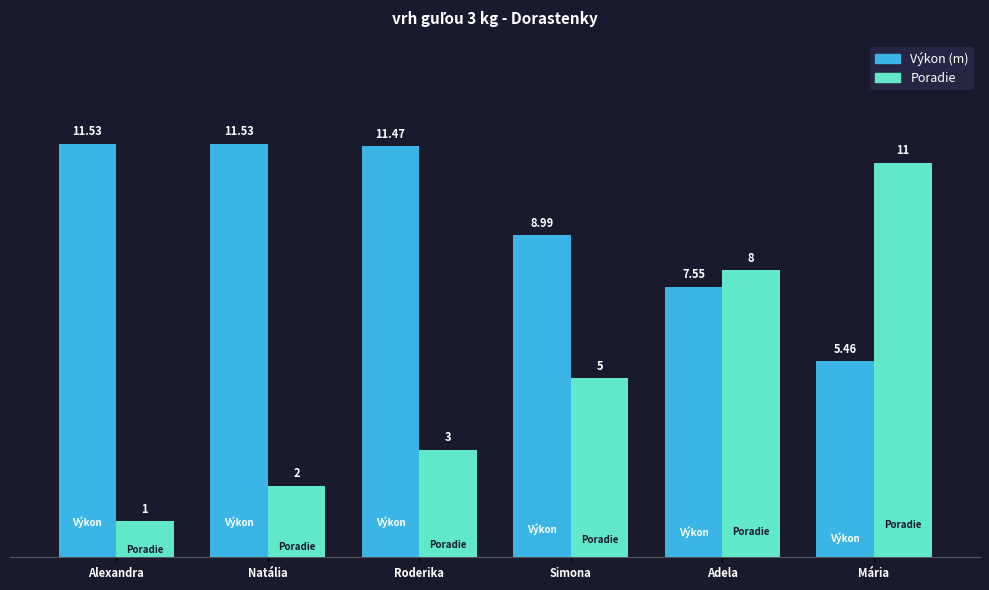

At which category is the sum across all series the highest?

Mária